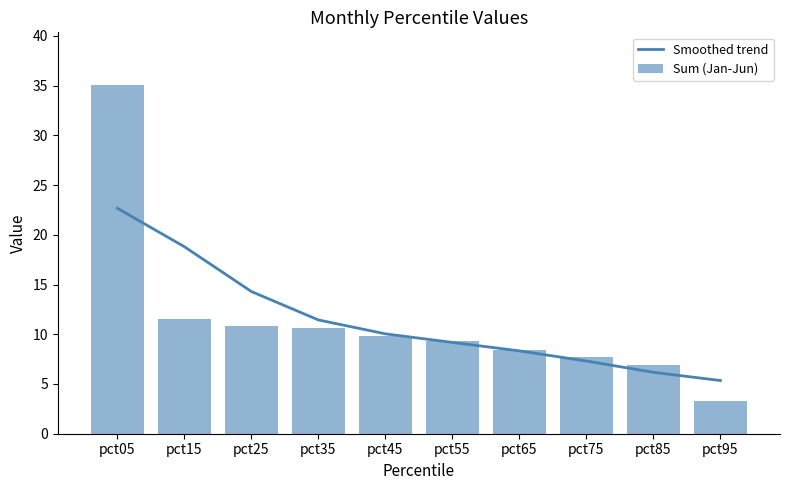

How many values in the Smoothed trend series exceed 10?

5